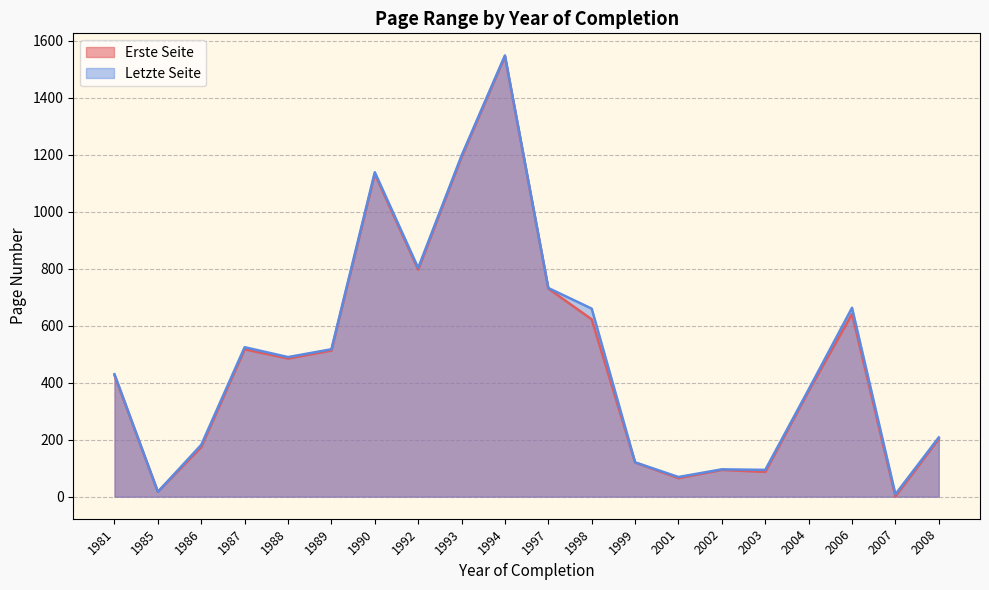

At which label does Letzte Seite reach its peak?

1994